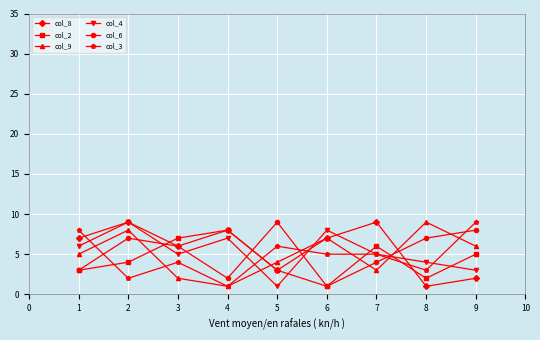

Where is col_9 nearest to the value 5?

1